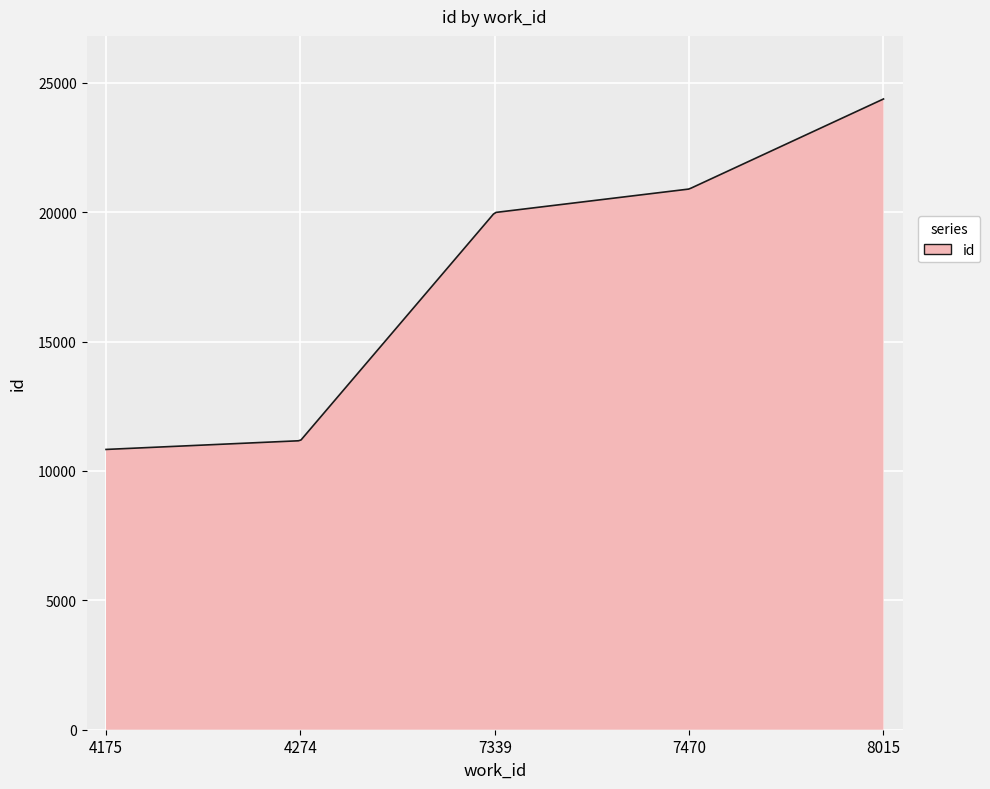

What is the greatest value displayed?

24379.0